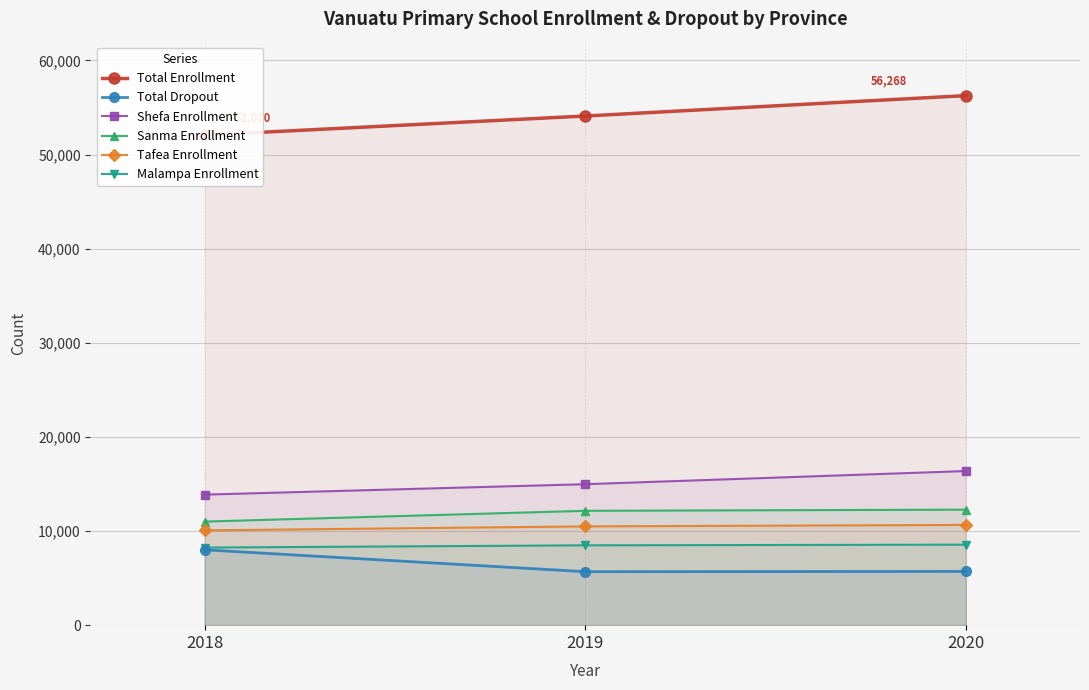

Rank the series at 2018 from lowest to highest value.

Total Dropout, Malampa Enrollment, Tafea Enrollment, Sanma Enrollment, Shefa Enrollment, Total Enrollment